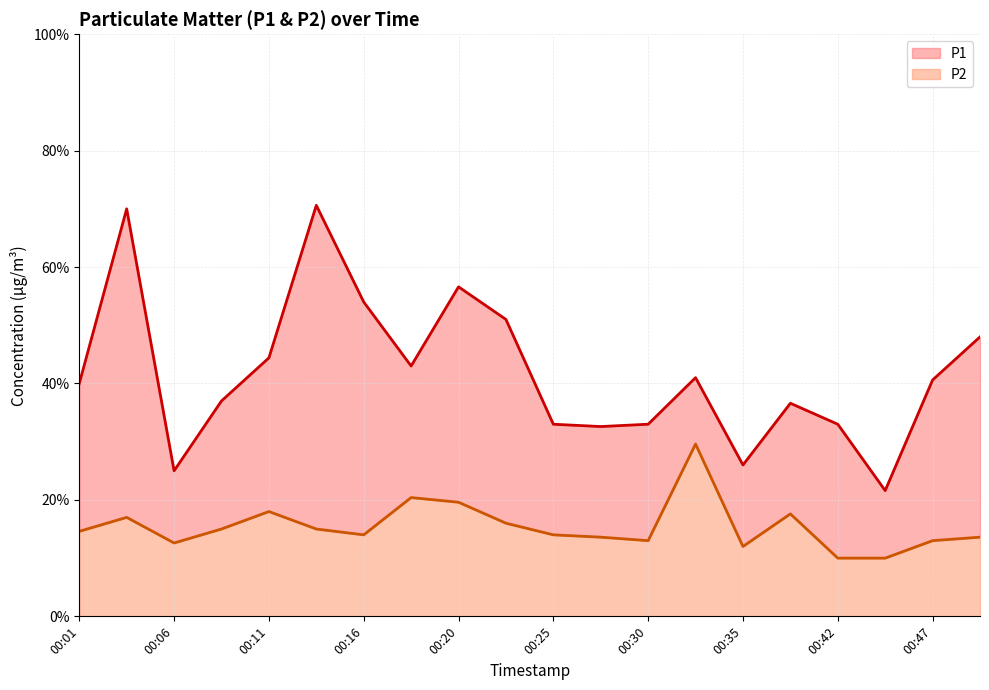

How many data points in P1 are above 2?

10